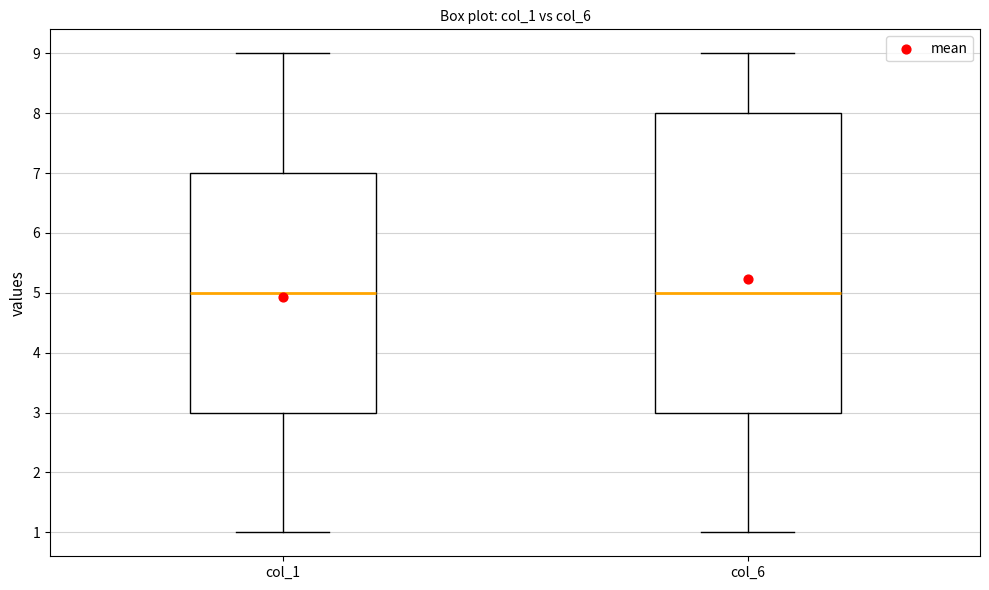

Reading left to right, read every box against the y-axis: the position of its median line, the range the box covers, and the ends of its whiskers. The values are not printed on the chart, so give them approximately, as read against the axis.

col_1: median 5, box 3 to 7, whiskers 1 to 9
col_6: median 5, box 3 to 8, whiskers 1 to 9